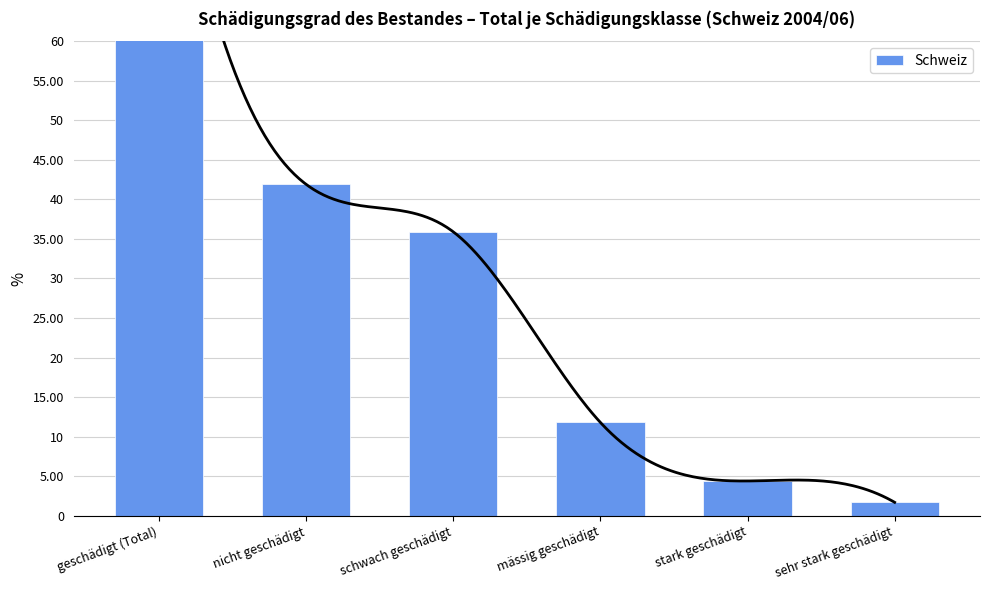

How many data points does each series have?

6